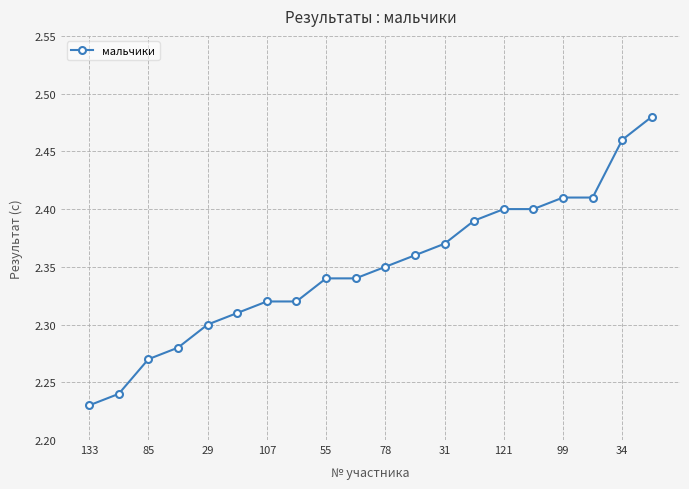

How many values are between 2 and 3?

20